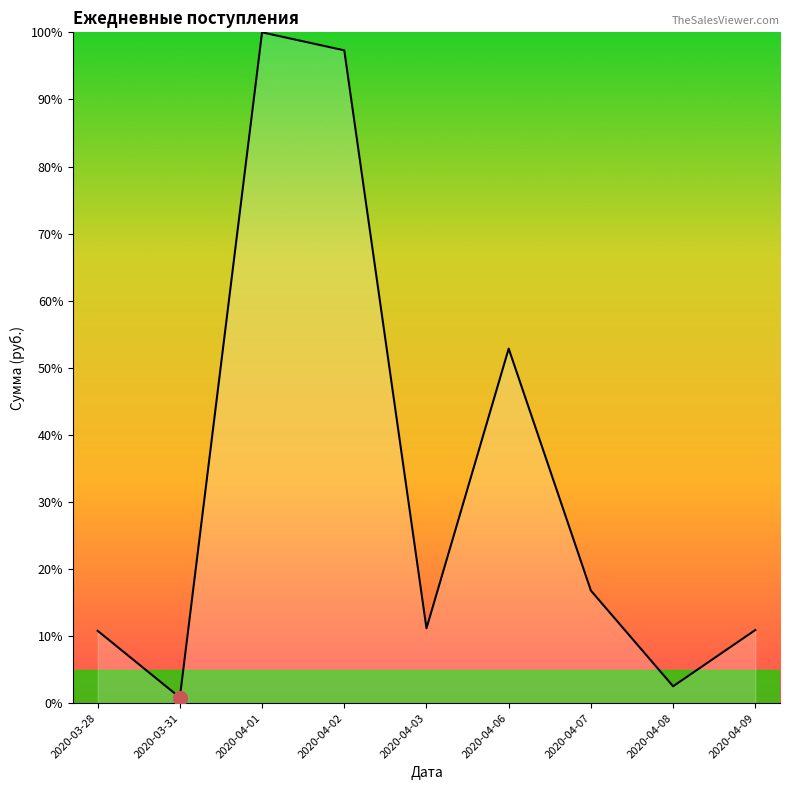

What is the smallest value displayed?

0.8